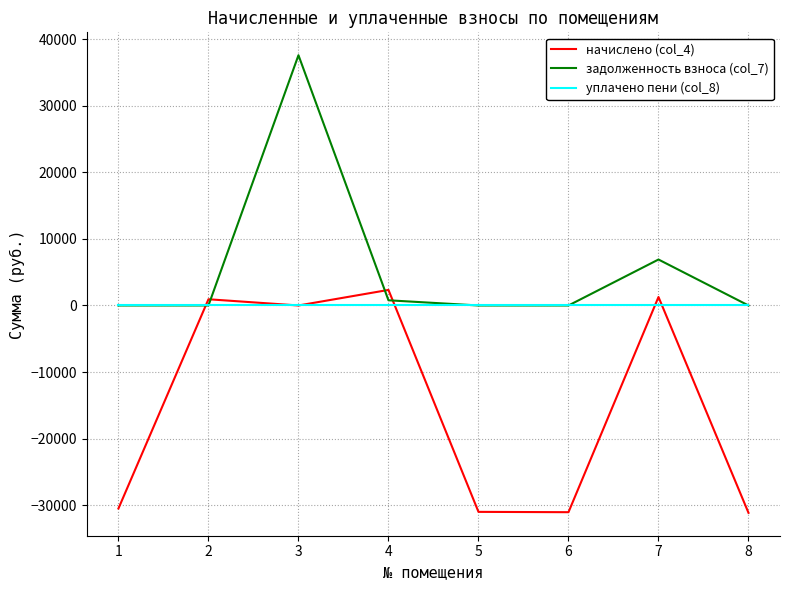

The начислено (col_4) series shows -15057.7 at 3. True or false?

False